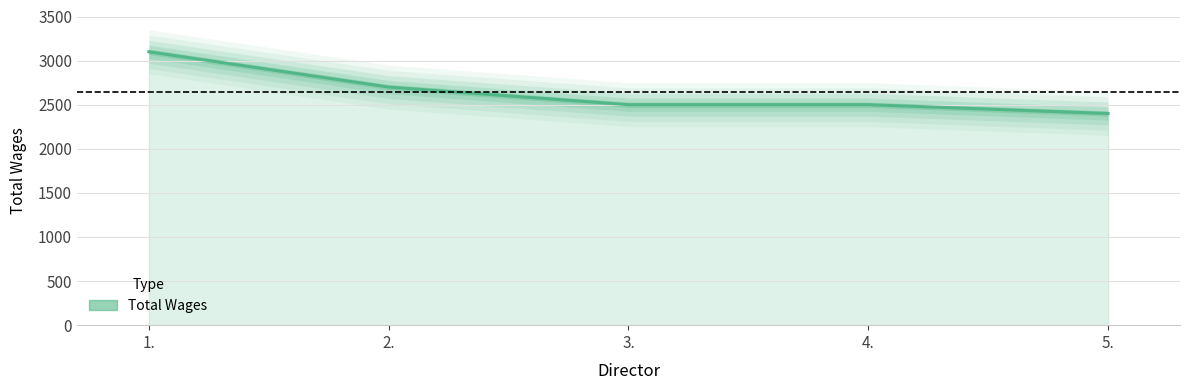

List the labels in order of value, smallest first.

5., 3., 4., 2., 1.